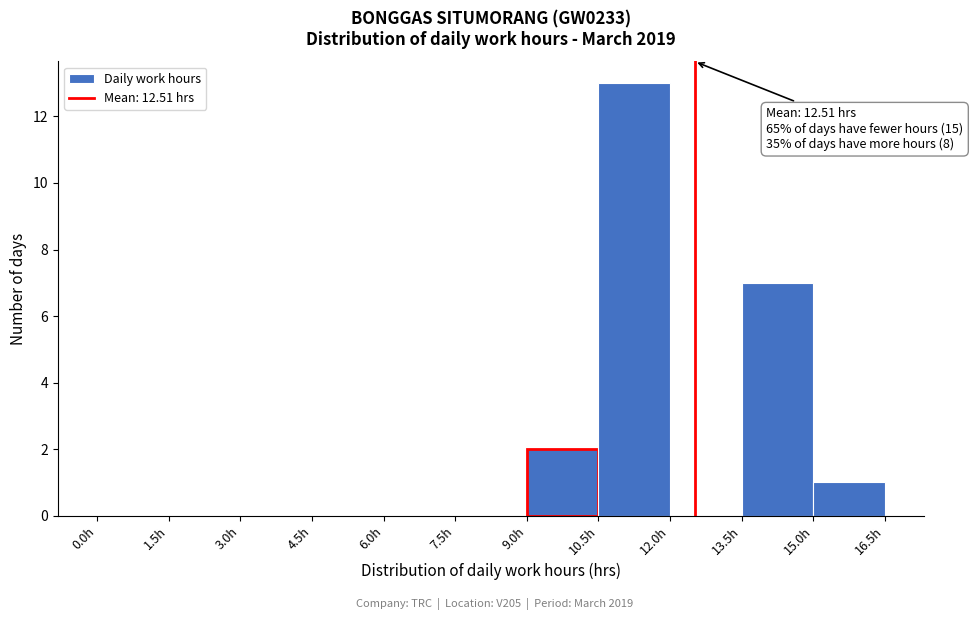

Over which range of the x-axis is the bar tallest?

10.5 to 12.0